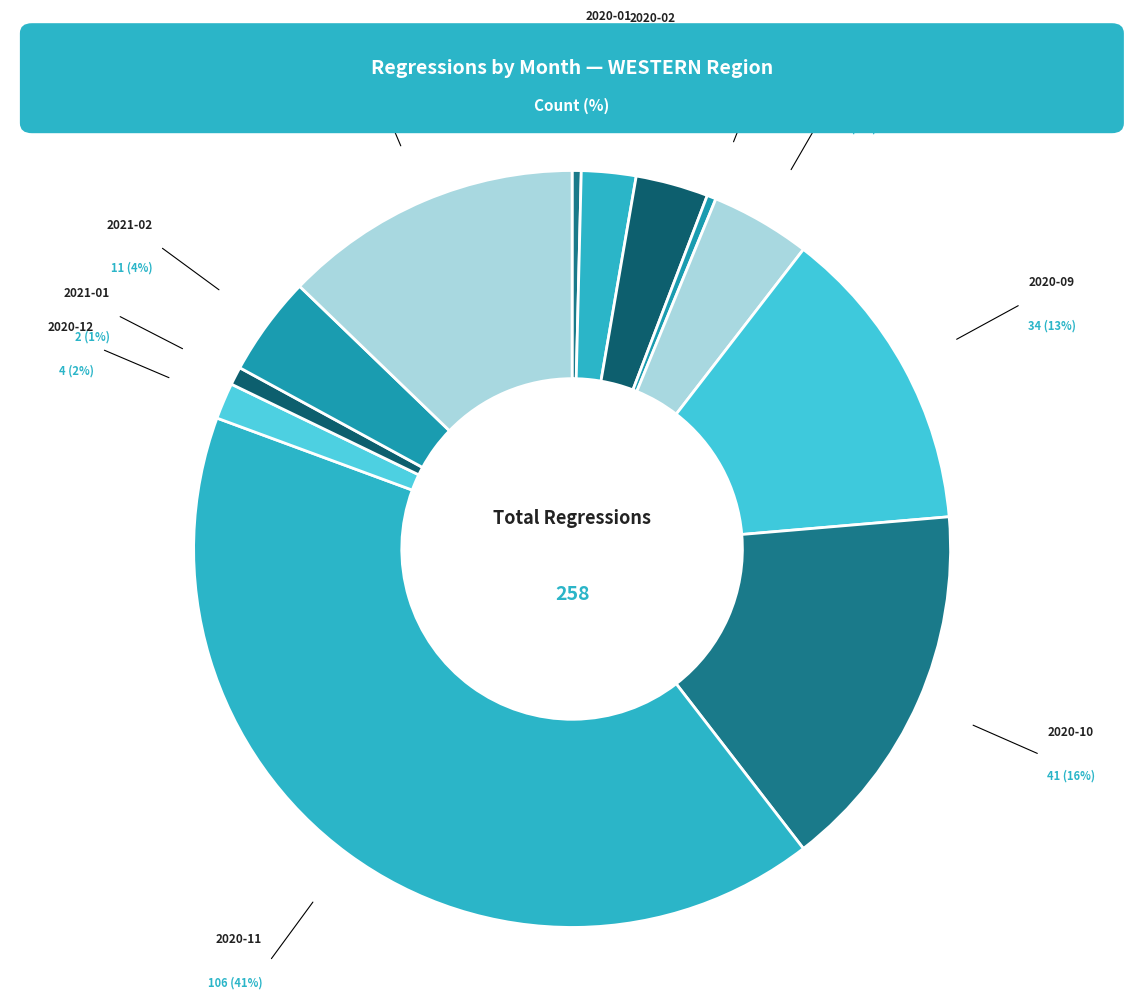

What is the smallest slice in the pie chart?

2020-03